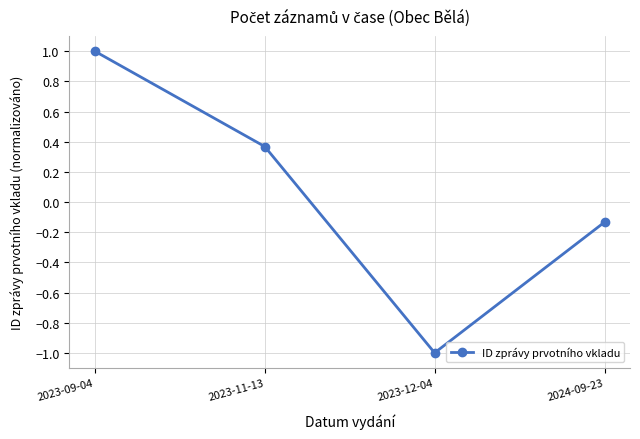

What is the greatest value displayed?

1.0